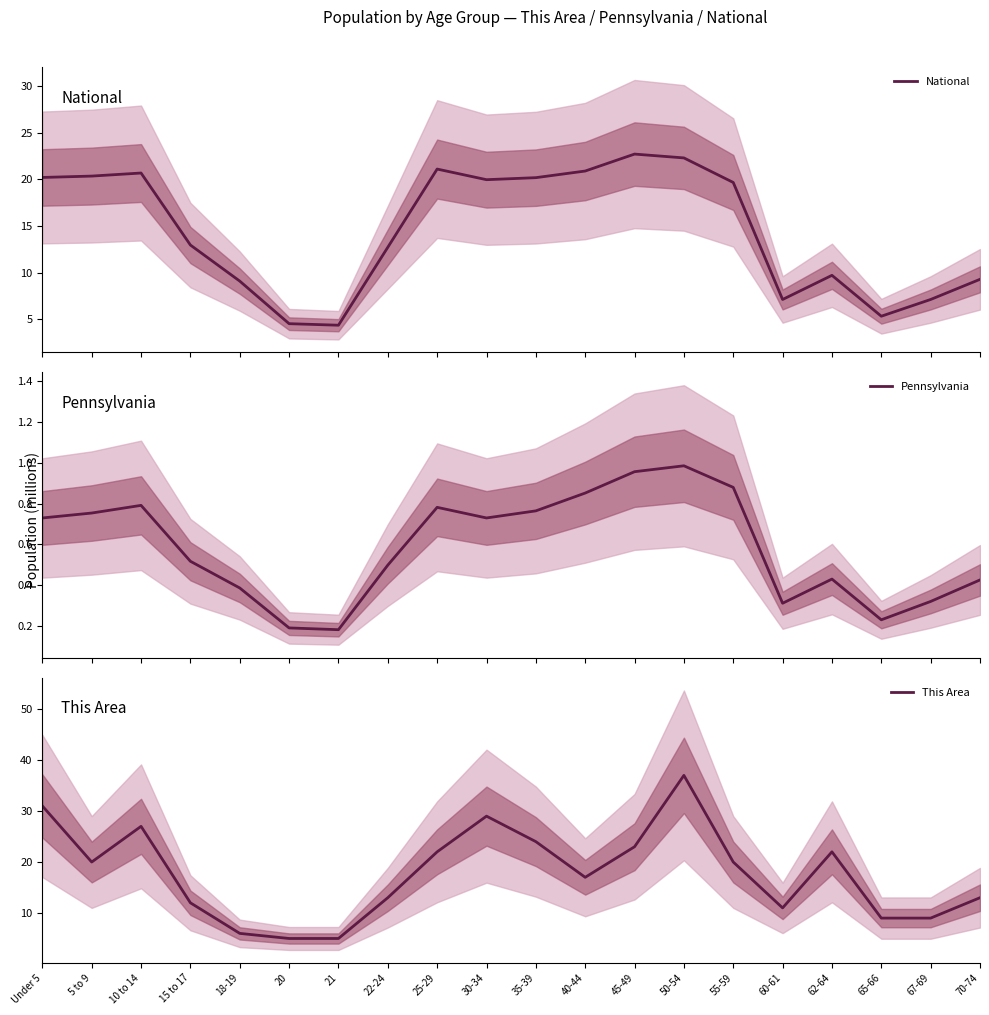

What is the difference between the second highest and second lowest values in the This Area series?

26